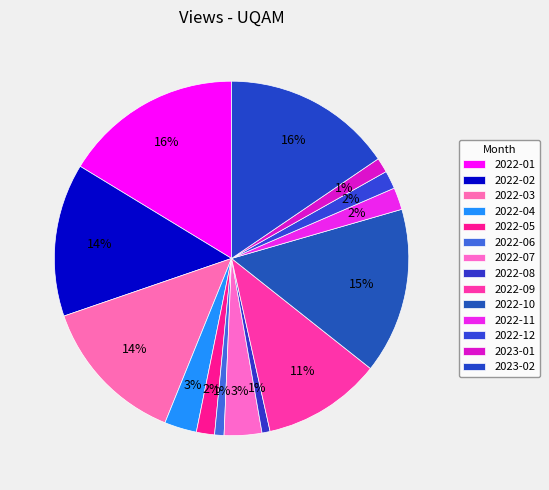

How many segments does this pie chart have?

14